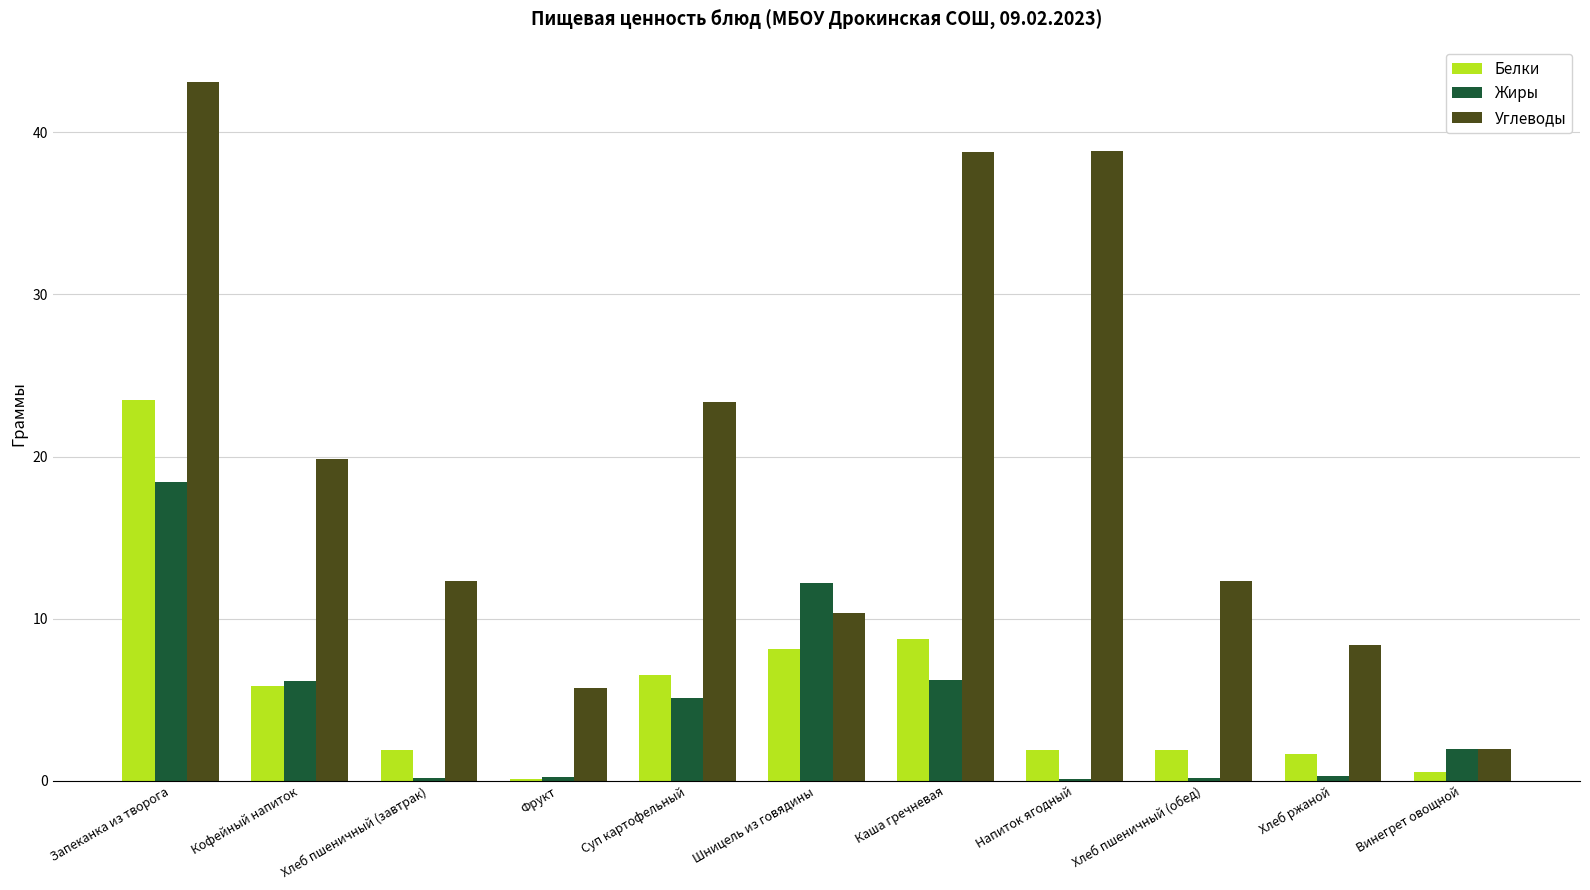

Which series has the largest total across all categories?

Углеводы